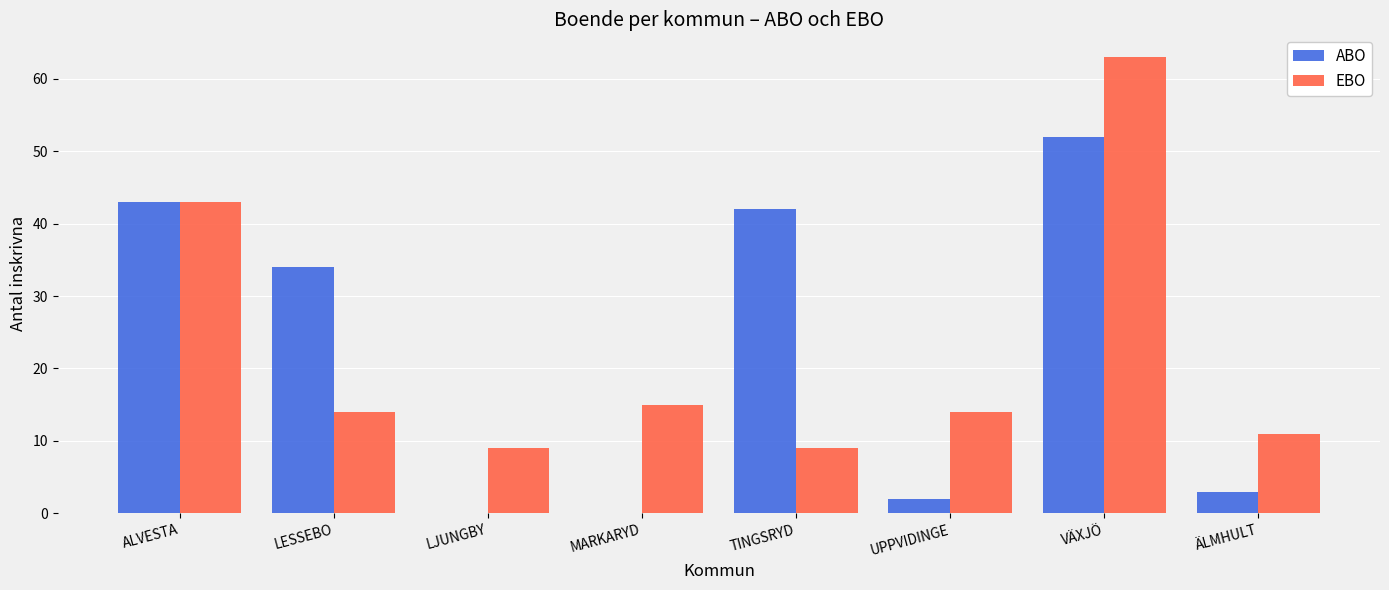

At which category is the sum across all series the highest?

VÄXJÖ